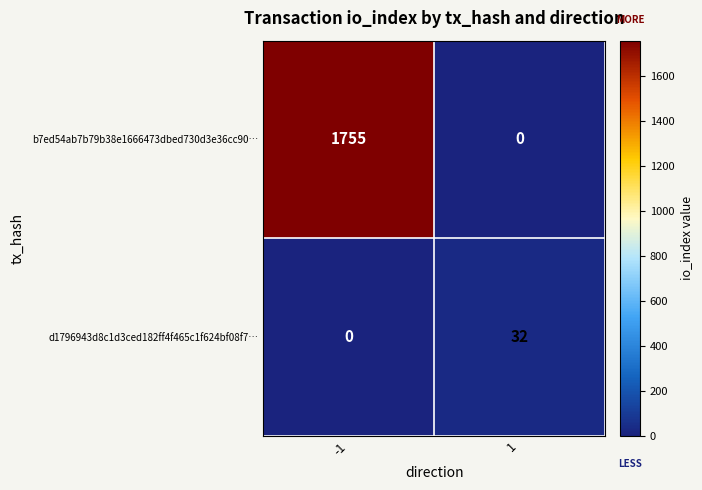

The d1796943d8c1d3ced182ff4f465c1f624bf08f7… series shows 0 at -1. True or false?

True